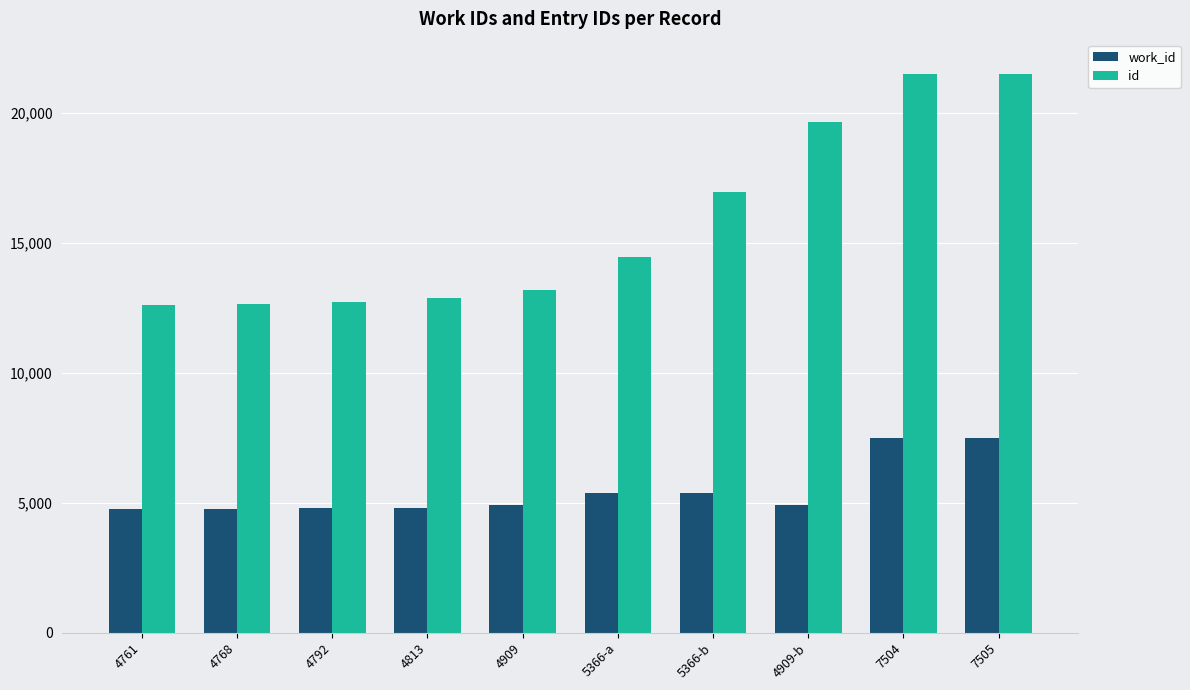

List the series in order of their peak value, highest first.

id, work_id